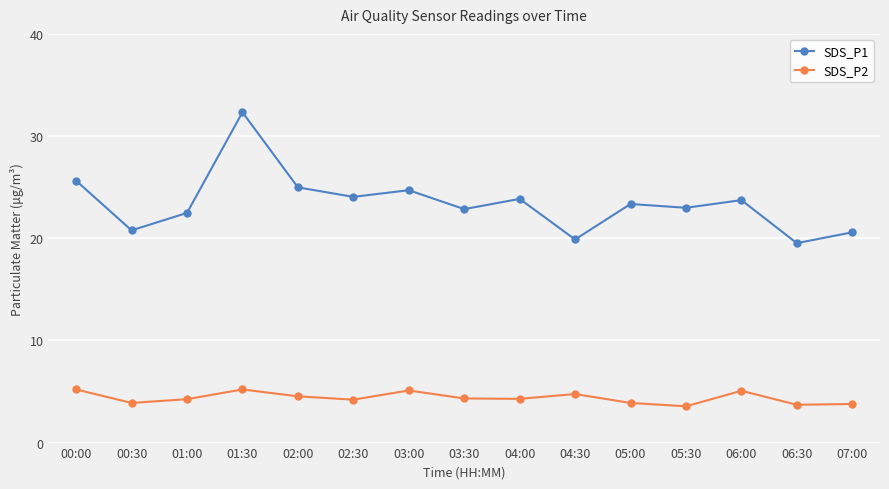

True or false: SDS_P1 and SDS_P2 intersect in this chart.

False